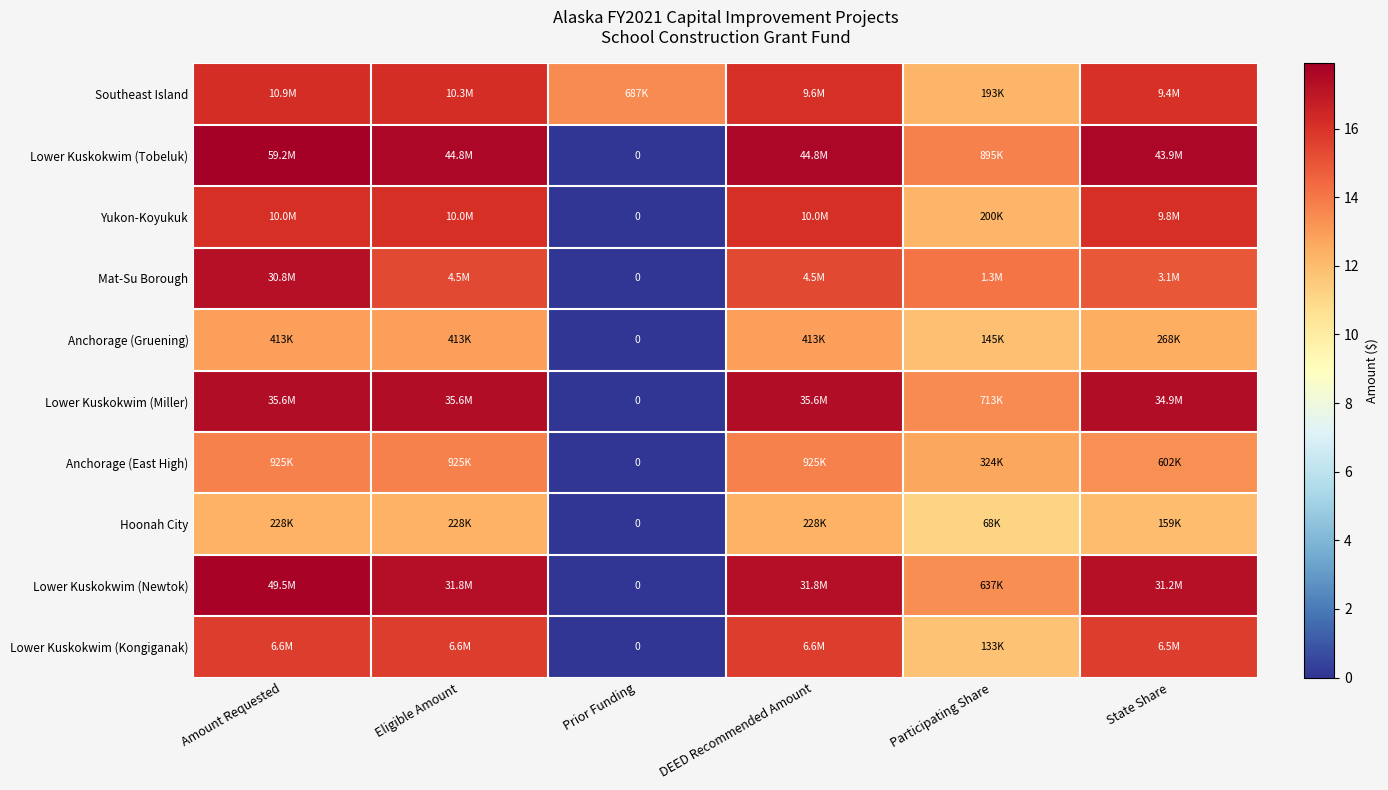

Which label corresponds to the largest value in the chart?

Amount Requested